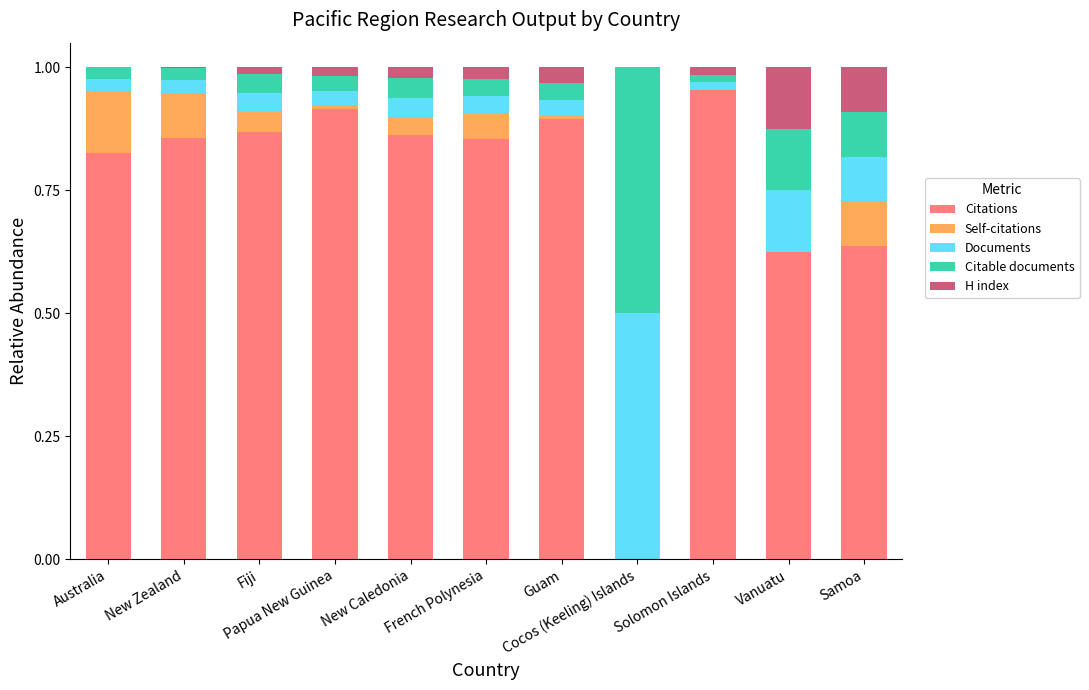

Rank the series at Fiji from lowest to highest value.

H index, Documents, Citable documents, Self-citations, Citations